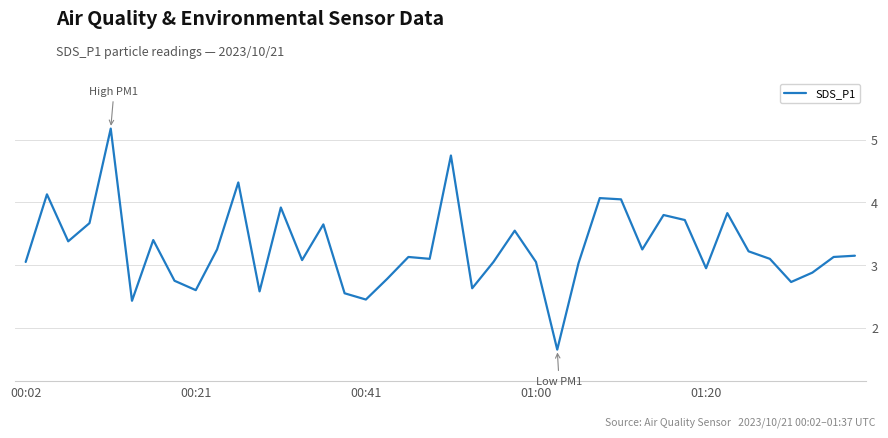

What is the maximum value shown in the chart?

5.2